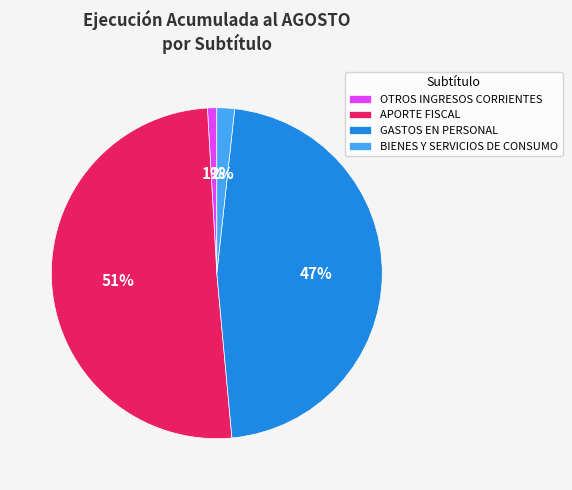

The GASTOS EN PERSONAL slice represents 36% of the pie. True or false?

False